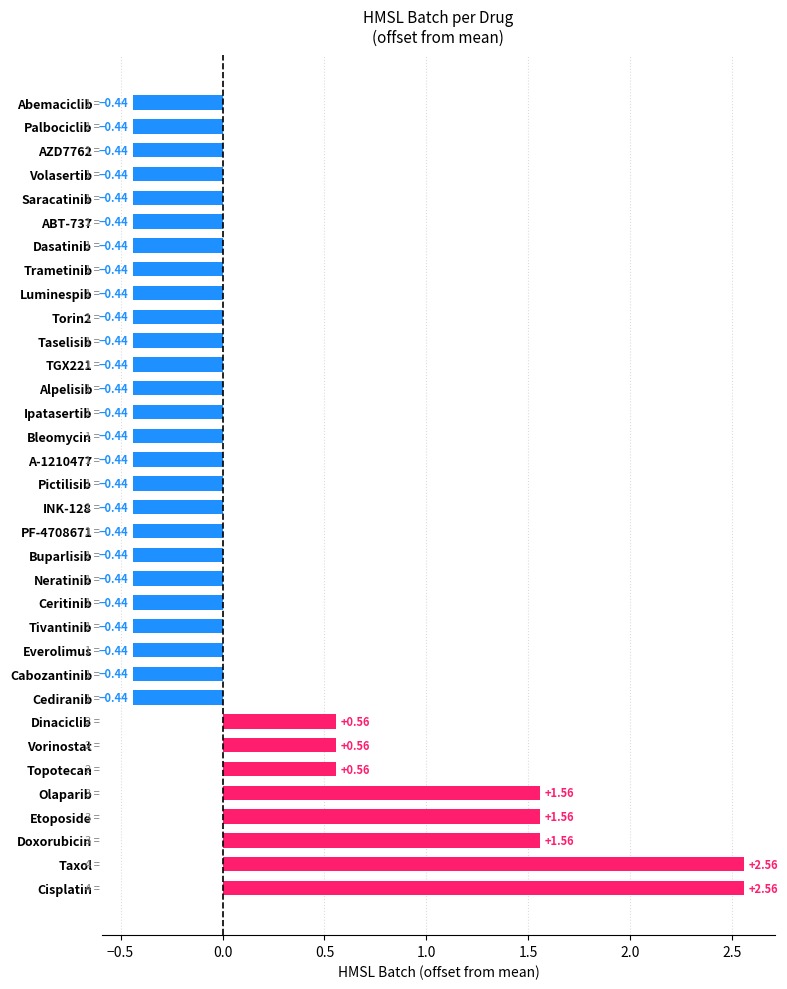

What is the difference between the second highest and second lowest values?

3.0